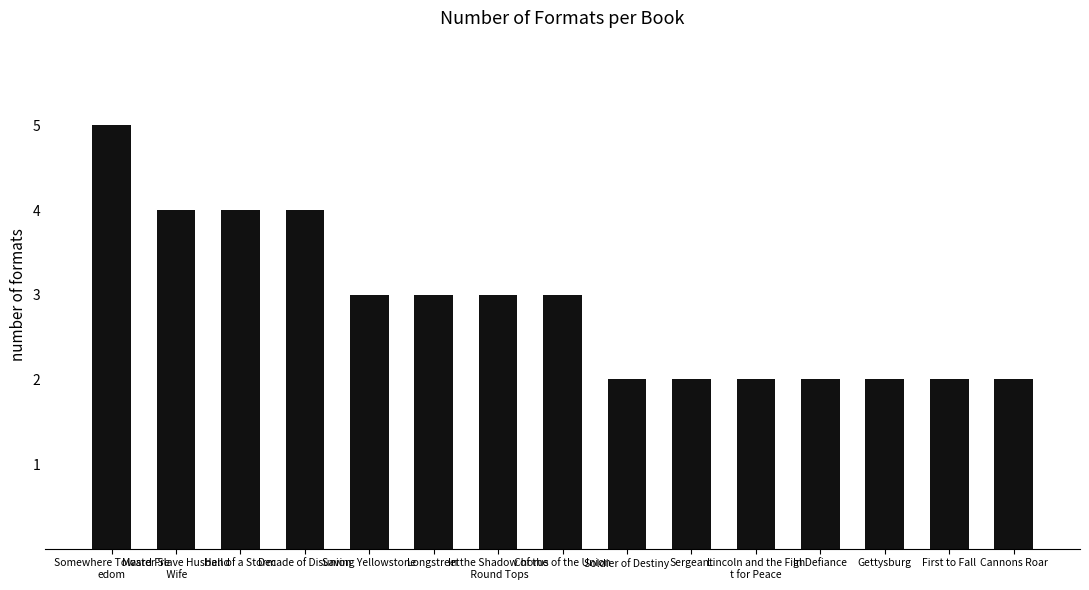

Which label corresponds to the largest value in the chart?

Somewhere Toward Fre
edom